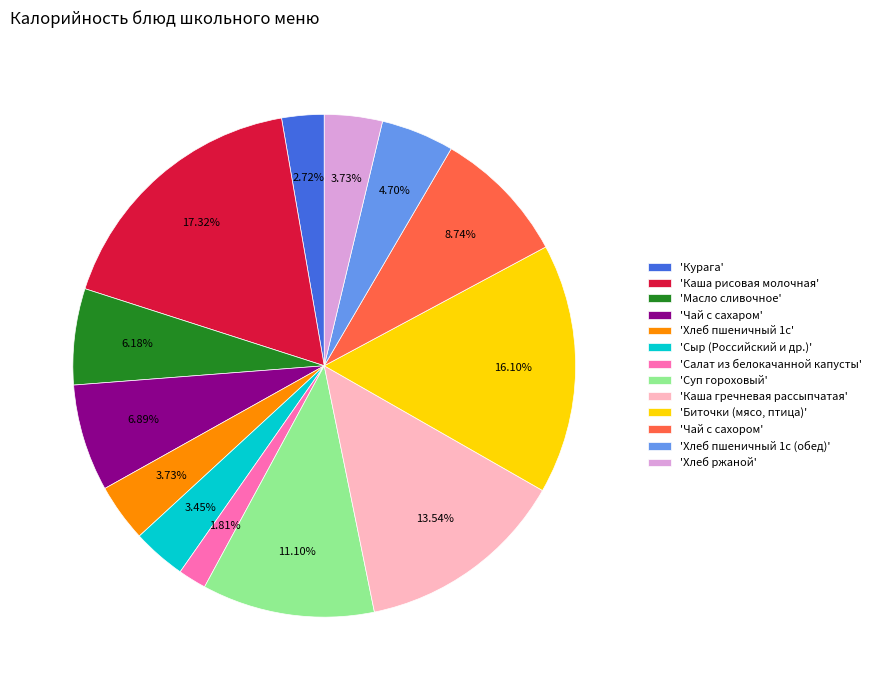

Which has a higher value, 'Чай с сахором' or 'Салат из белокачанной капусты'?

'Чай с сахором'